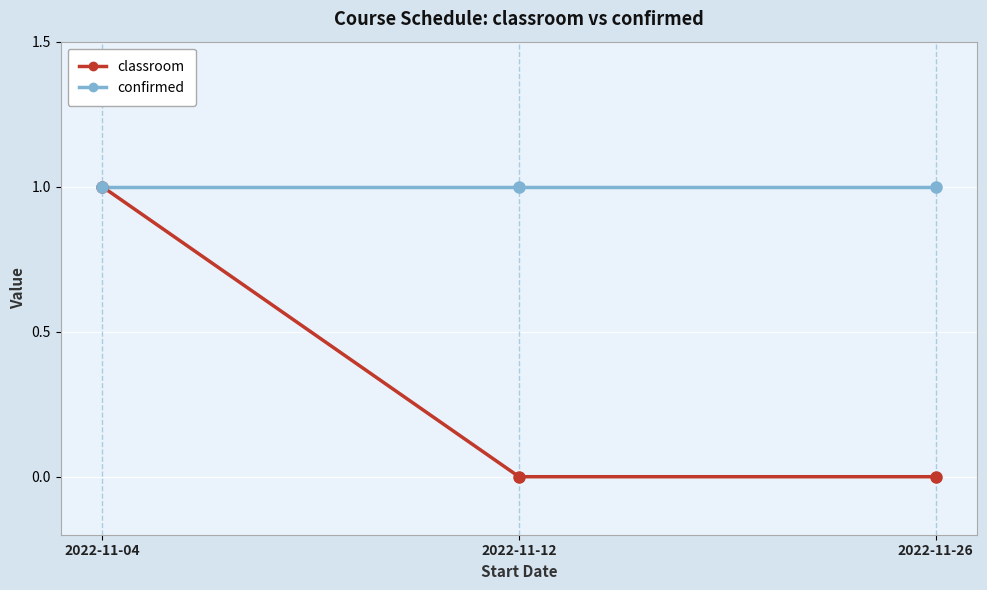

What value does the confirmed series have at 2022-11-12?

1